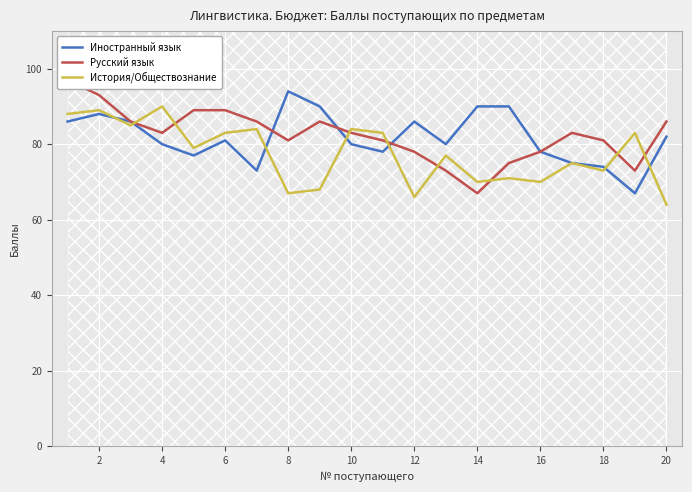

How many interior local peaks does the Русский язык series have?

2